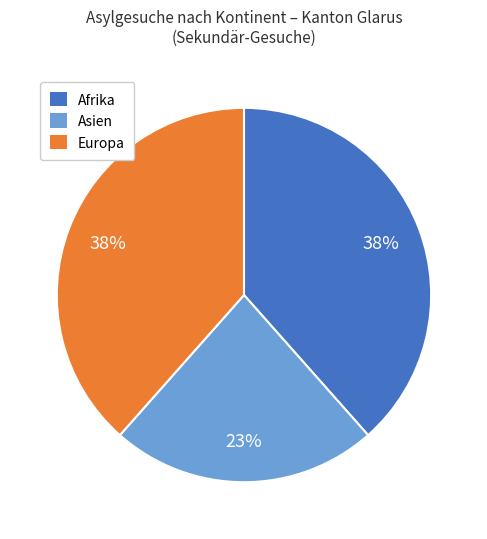

To the nearest percent, what is the average slice percentage?

33%